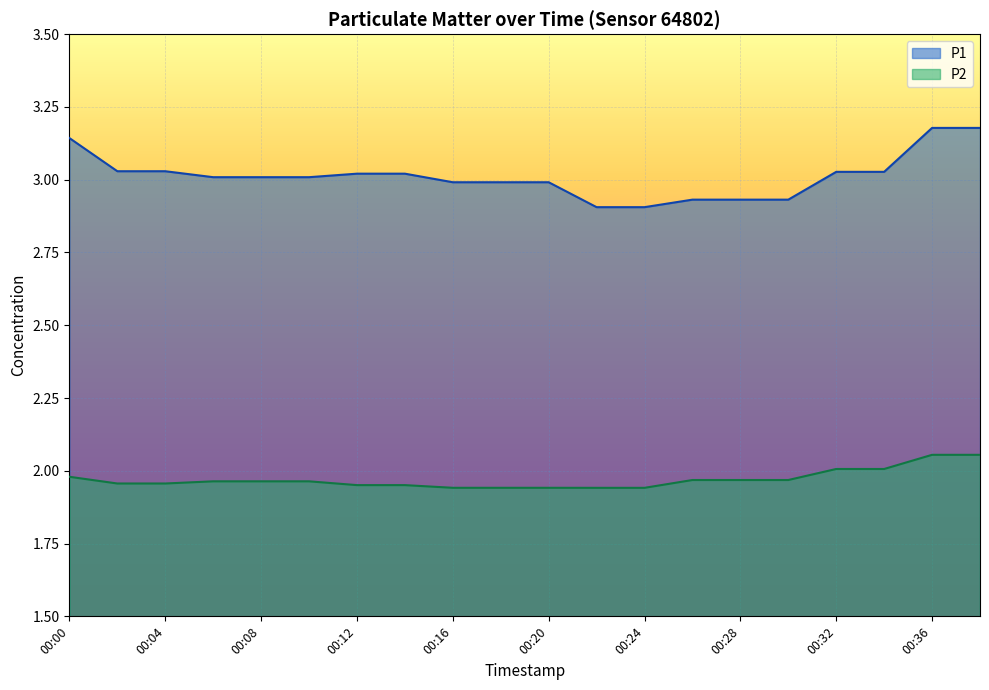

Reading right to left, transcribe all the data shown in this chart.

P1: 3.2	3.2	3.0	3.0	2.9	2.9	2.9	2.9	2.9	3.0	3.0	3.0	3.0	3.0	3.0	3.0	3.0	3.0	3.0	3.1
P2: 2.1	2.1	2.0	2.0	2.0	2.0	2.0	1.9	1.9	1.9	1.9	1.9	2.0	2.0	2.0	2.0	2.0	2.0	2.0	2.0